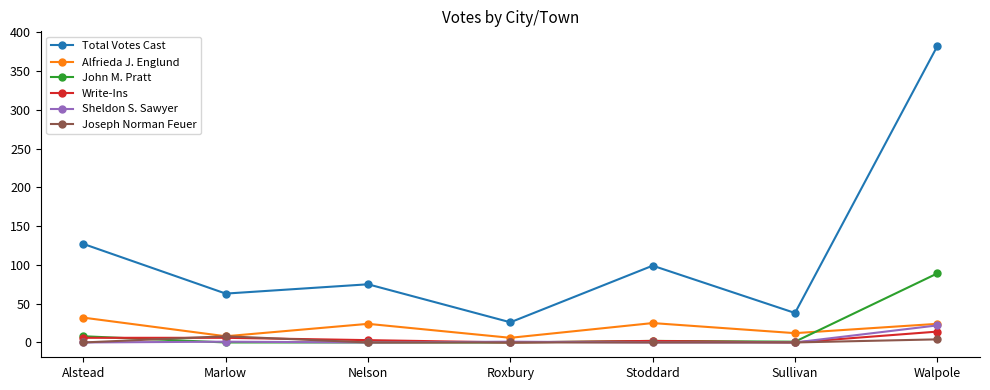

Is it true that Alfrieda J. Englund equals 25 at Stoddard?

True